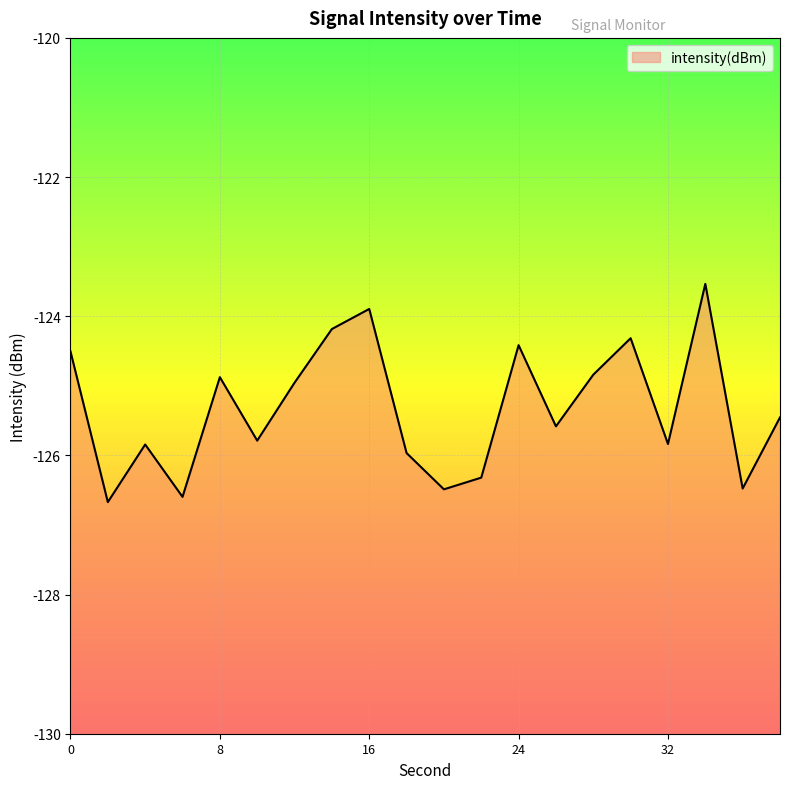

True or false: the data shows -125.8 at 10.

True